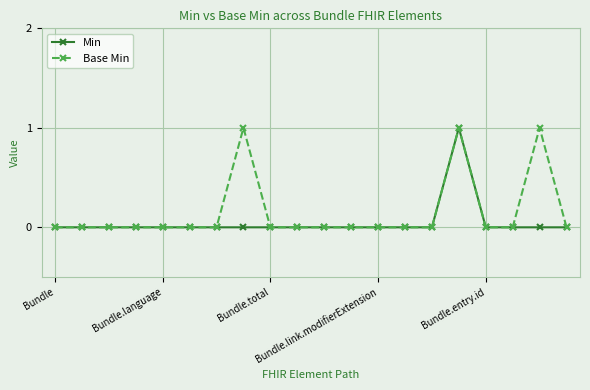

True or false: Min and Base Min cross at least once.

False